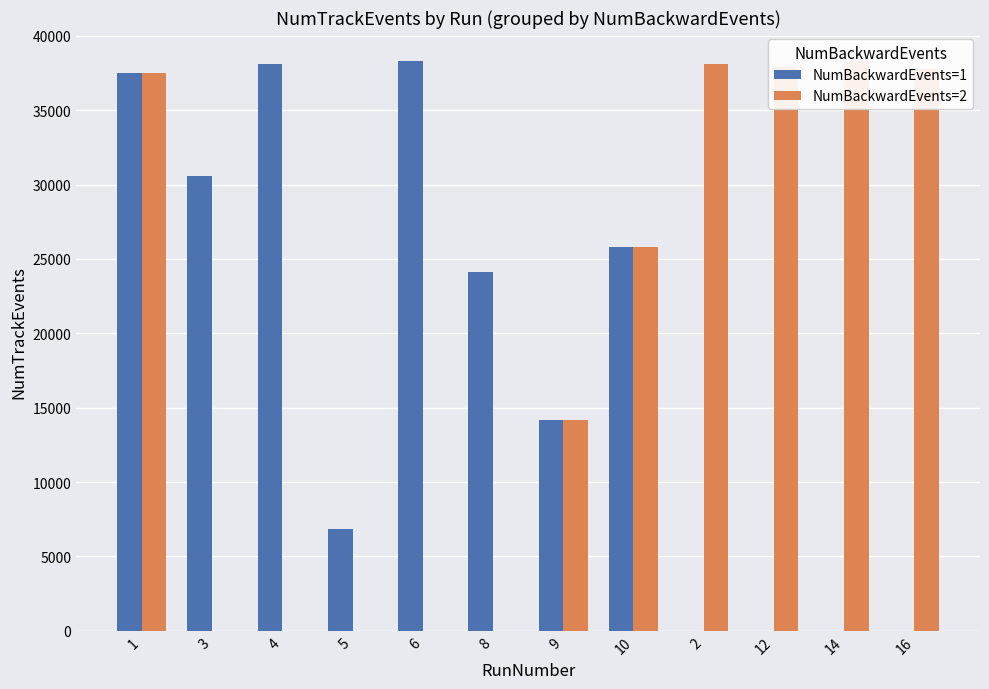

At 1, list the series in order from smallest to largest.

NumBackwardEvents=1, NumBackwardEvents=2